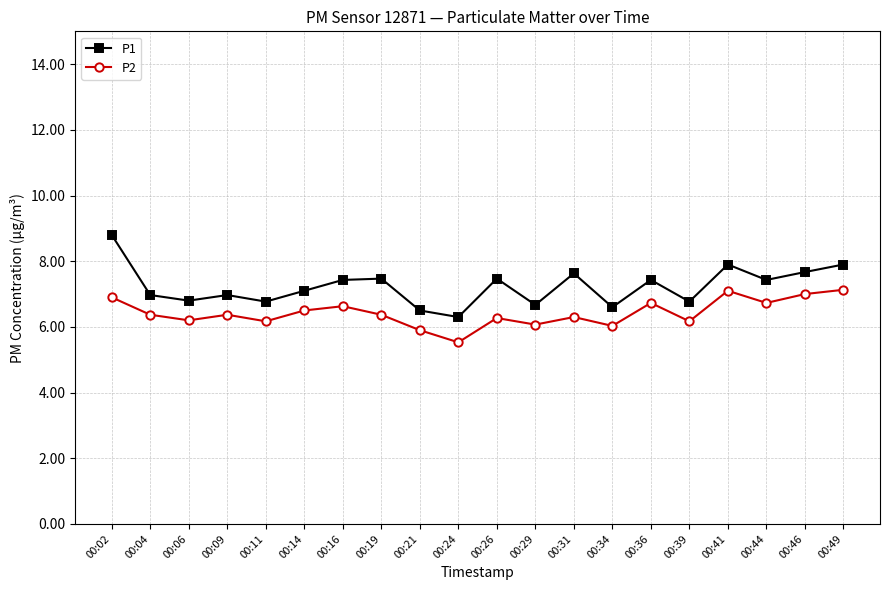

Rank the series by their average value, from highest to lowest.

P1, P2